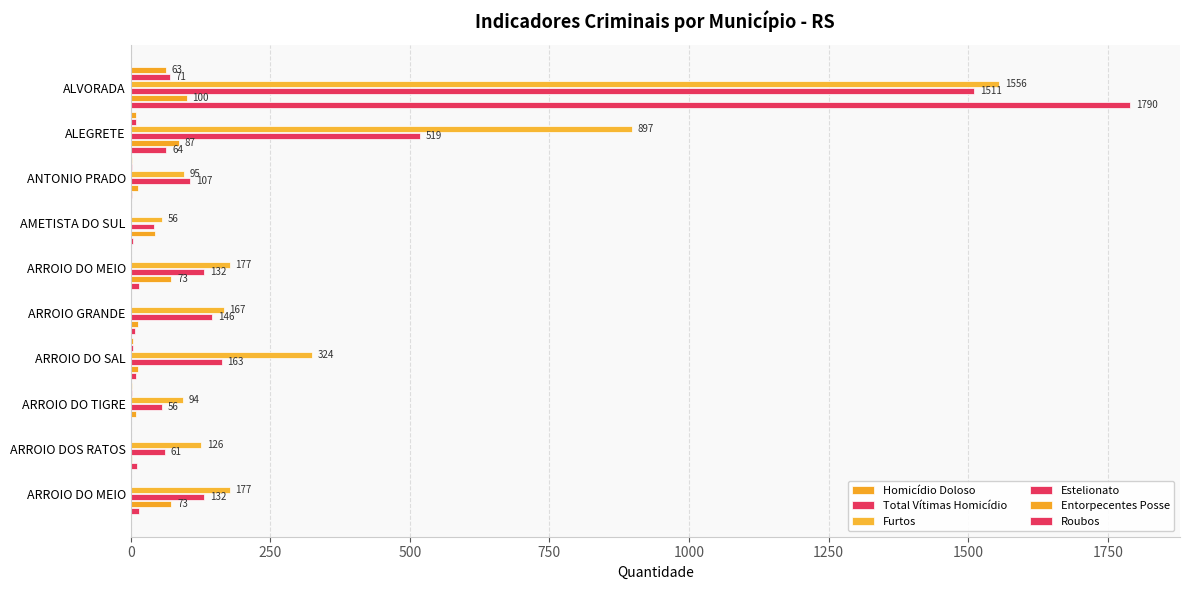

Rank the series by their maximum value, from highest to lowest.

Roubos, Furtos, Estelionato, Entorpecentes Posse, Total Vítimas Homicídio, Homicídio Doloso